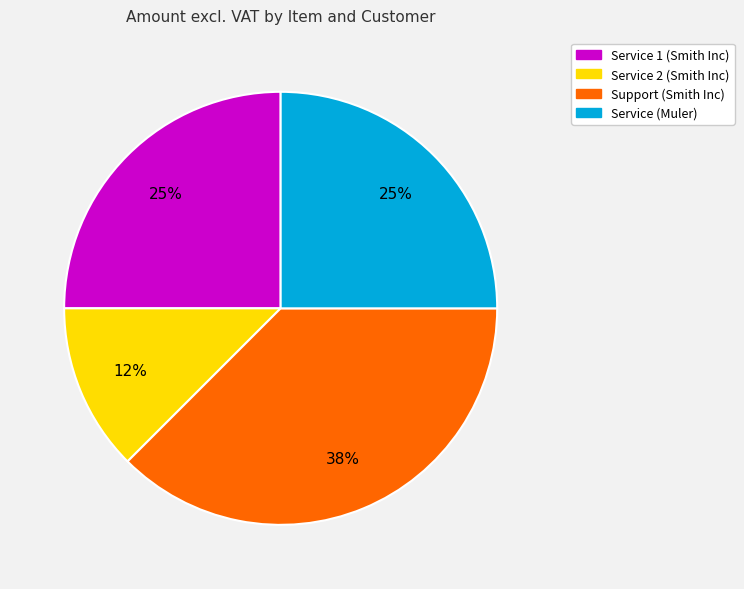

To the nearest percent, what portion does Service 1 (Smith Inc) represent?

25%